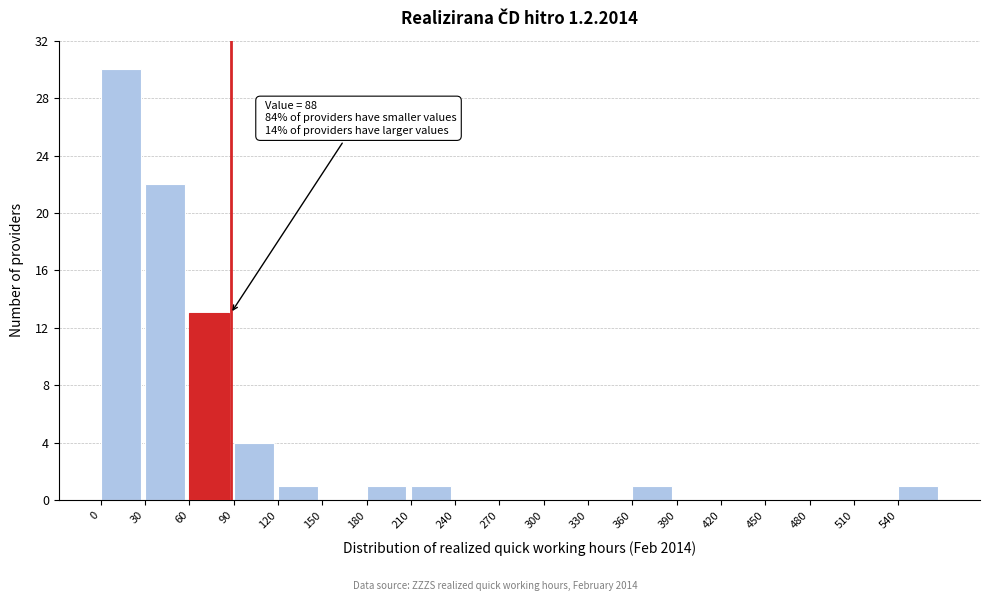

Over which range of the x-axis is the bar tallest?

0 to 30